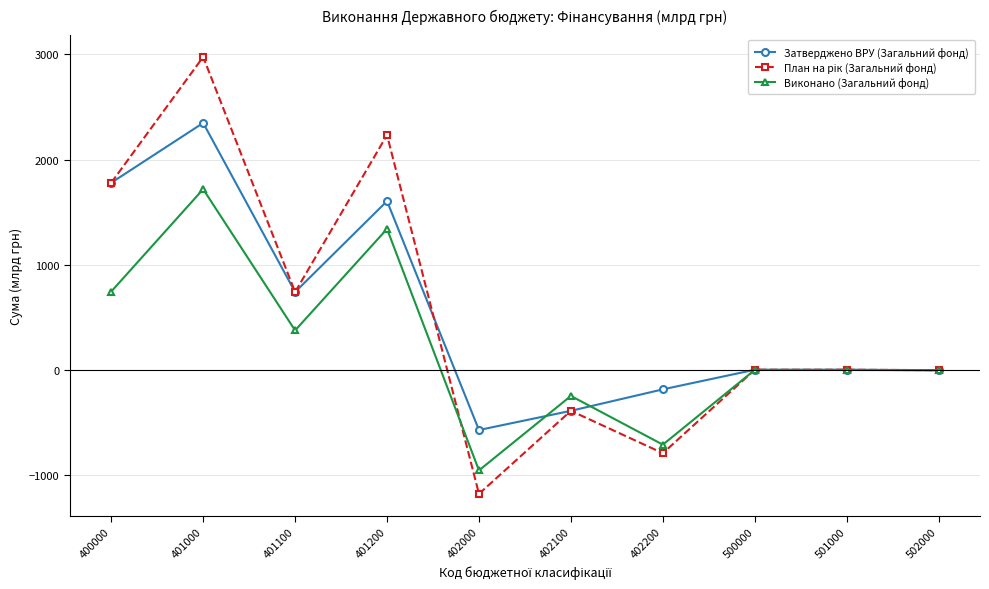

What is the spread (max minus min) of values at 402200?

606.4